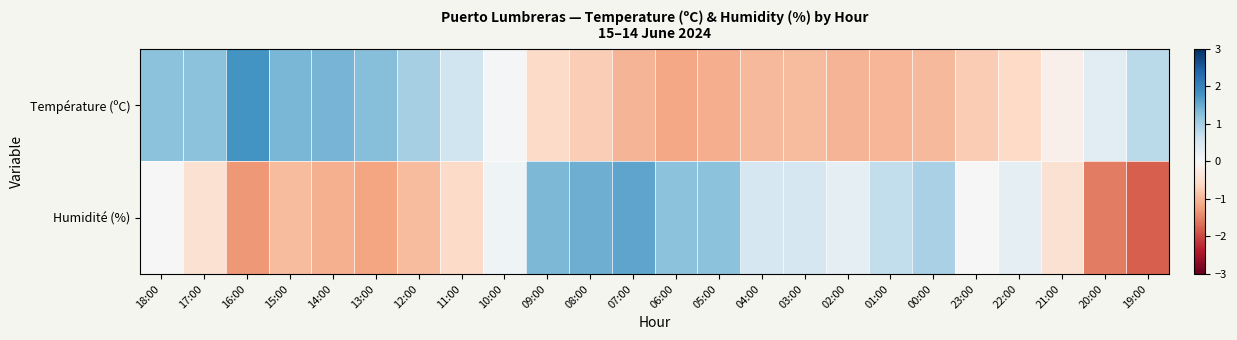

List the series in order of their peak value, lowest first.

Humidité (%), Température (ºC)